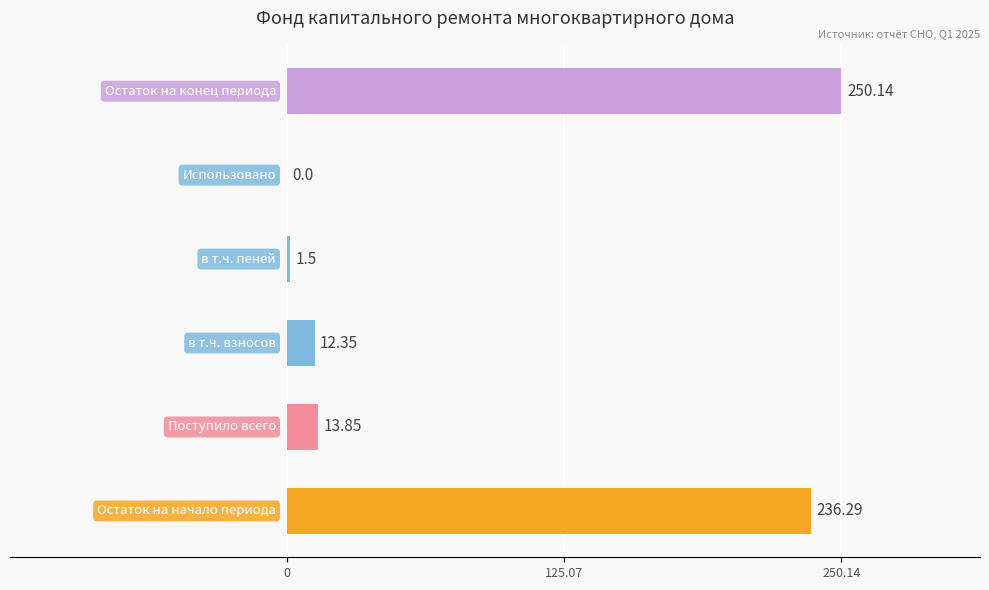

What is the sum of all values?

514.1